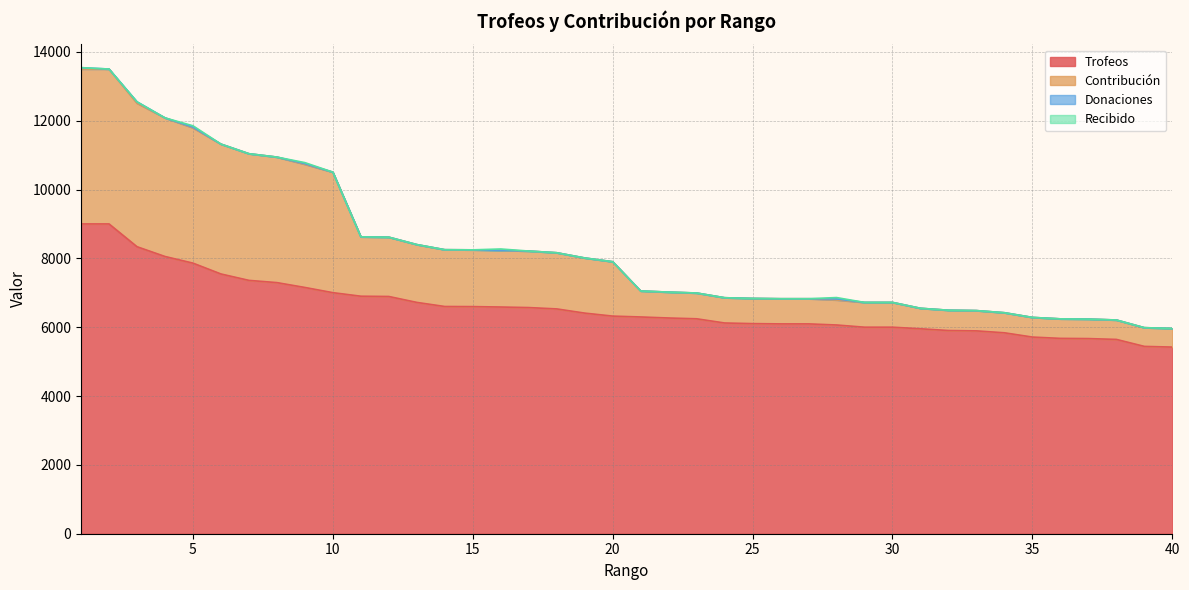

What is the lowest value of the Trofeos series?

5422